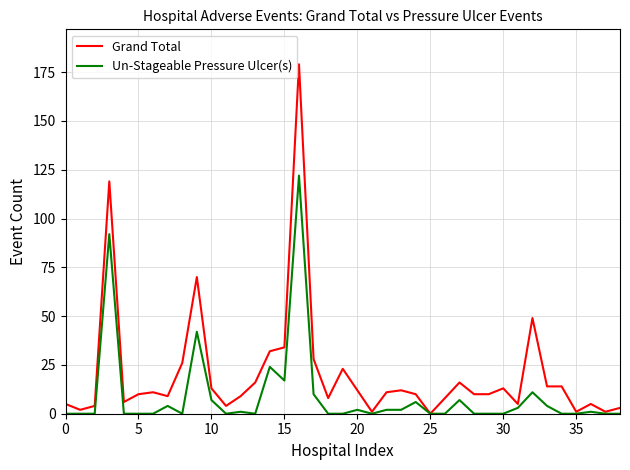

What is the maximum value for Un-Stageable Pressure Ulcer(s)?

122